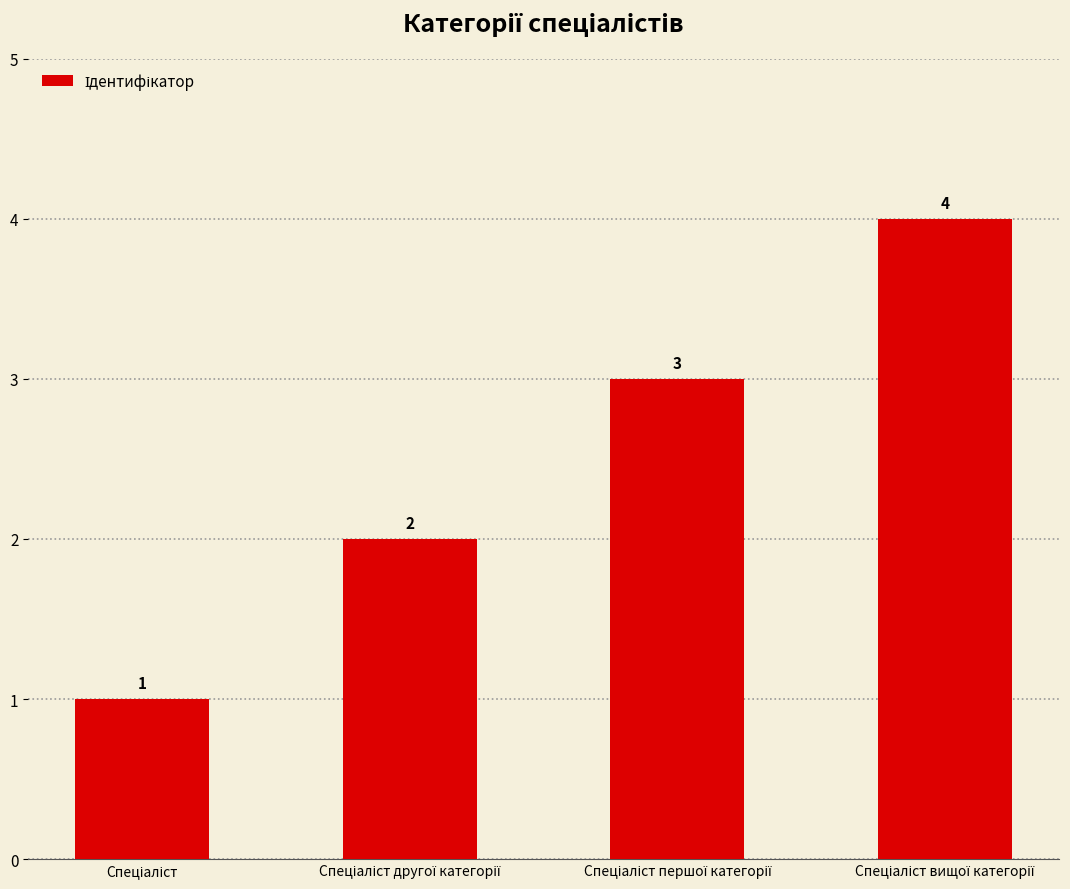

How many values are between 2 and 4?

3